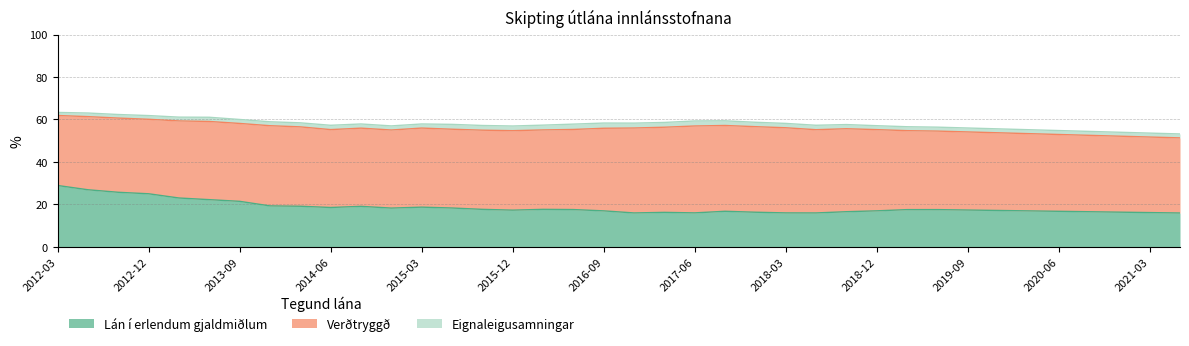

True or false: Lán í erlendum gjaldmiðlum has a value of 30.2 at 2015-09-30.

False